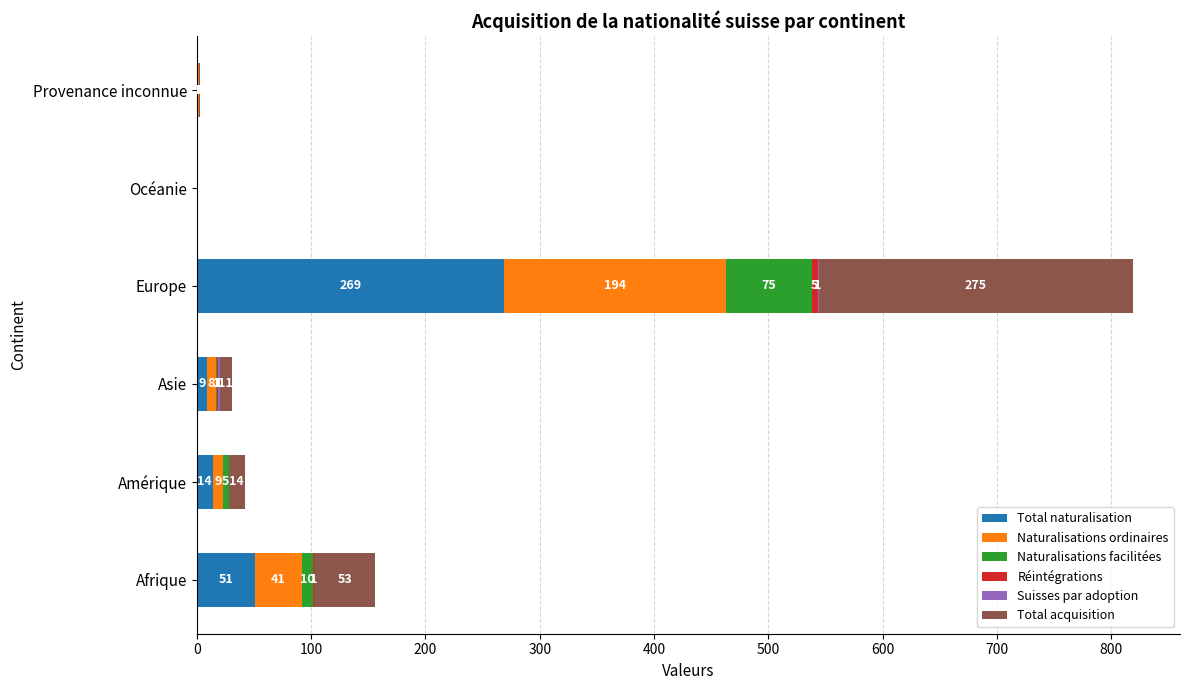

True or false: Total naturalisation has a value of 51 at Afrique.

True